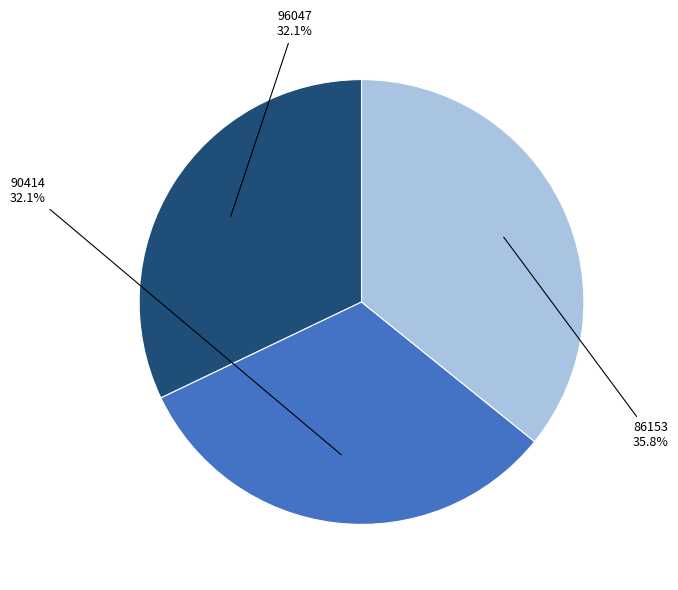

Is it true that 96047 is 44% of the pie?

False